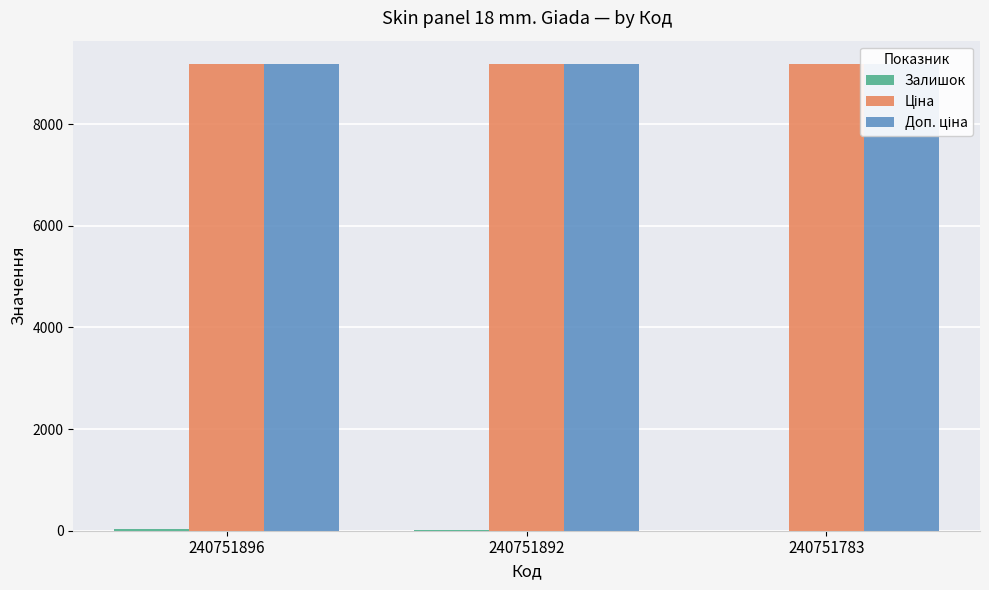

True or false: Залишок has a value of 7.2 at 240751892.

False